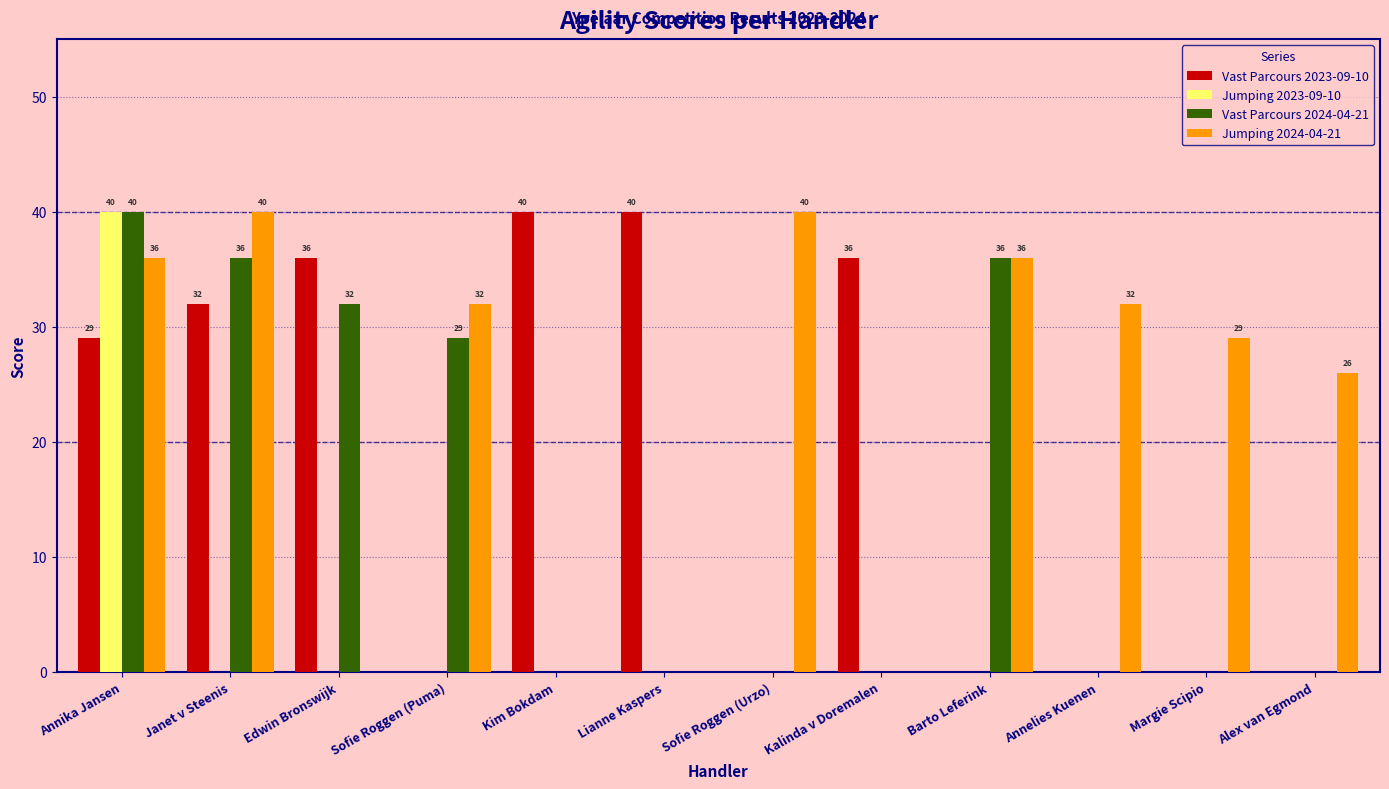

The value of Vast Parcours 2023-09-10 at Margie Scipio is 0. True or false?

True